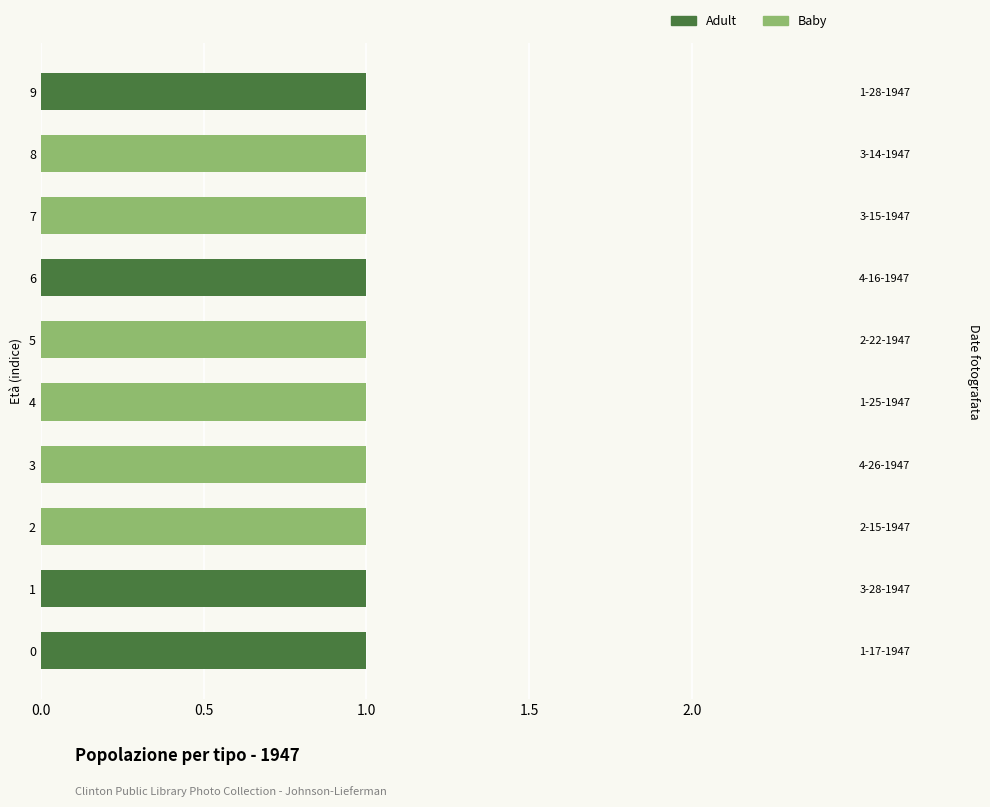

Reading left to right, transcribe all the data shown in this chart.

Adult: 1	1	0	0	0	0	1	0	0	1
Baby: 0	0	1	1	1	1	0	1	1	0